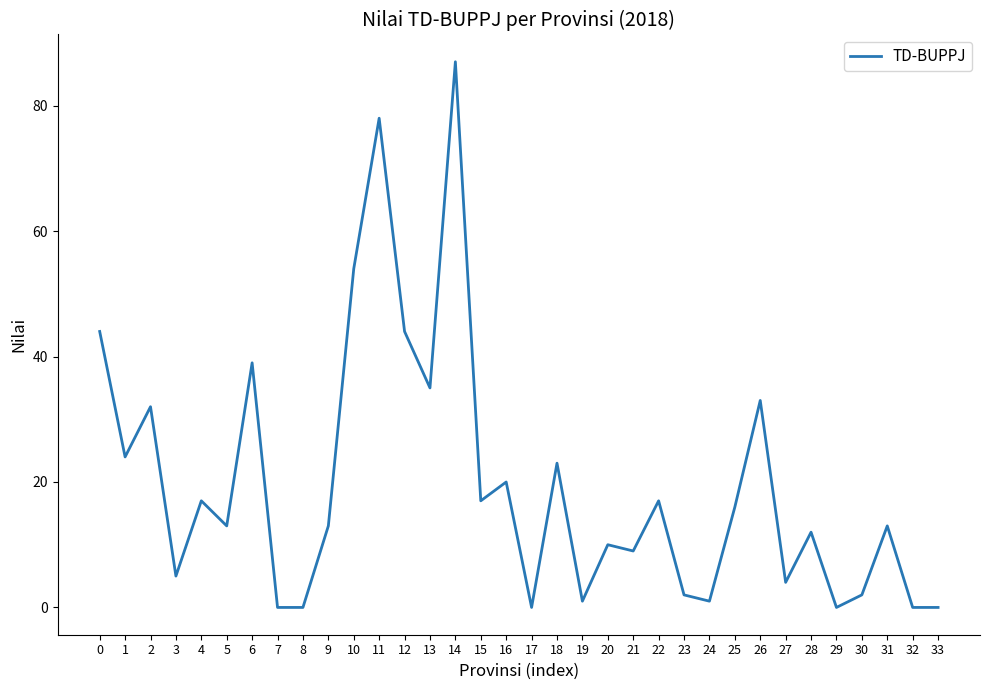

Is it true that the value at 1 is 36?

False